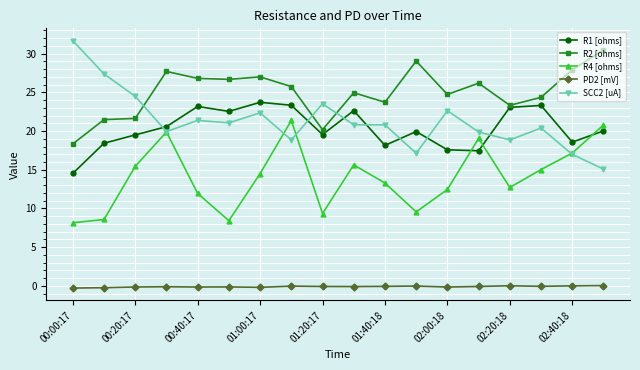

True or false: R1 [ohms] has more than 2 points higher than both neighbors.

True